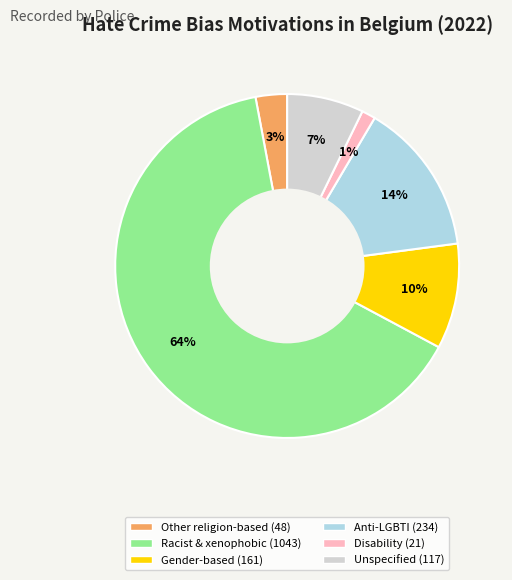

To the nearest percent, what is the average slice percentage?

17%